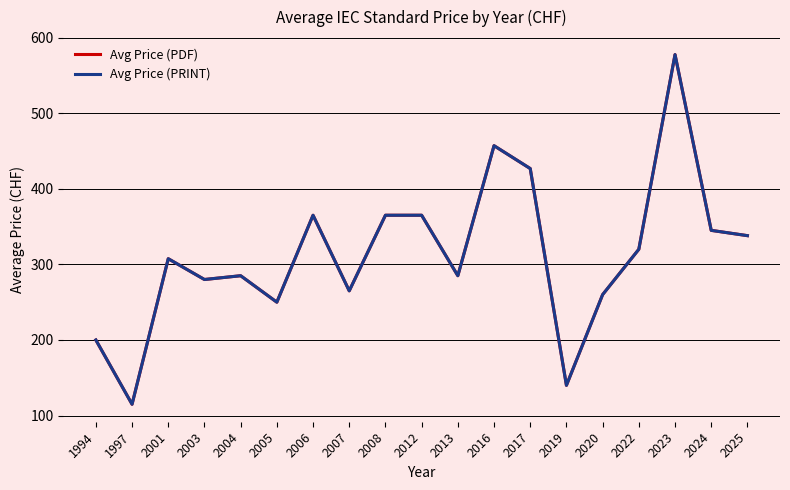

Between 2006 and 2019, which is larger?

2006